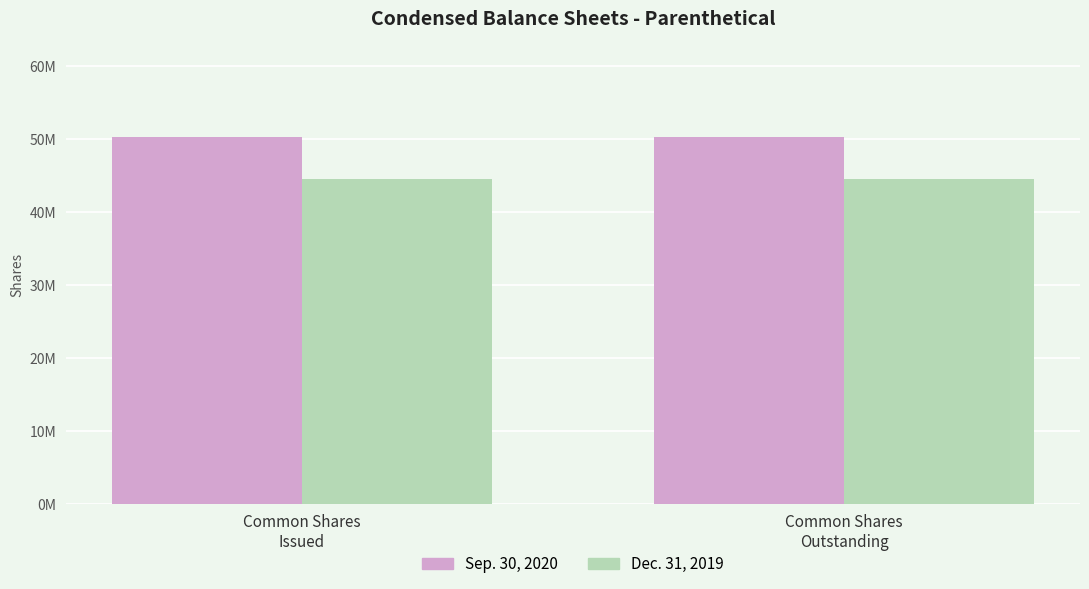

Rank the series by their average value, from highest to lowest.

Sep. 30, 2020, Dec. 31, 2019